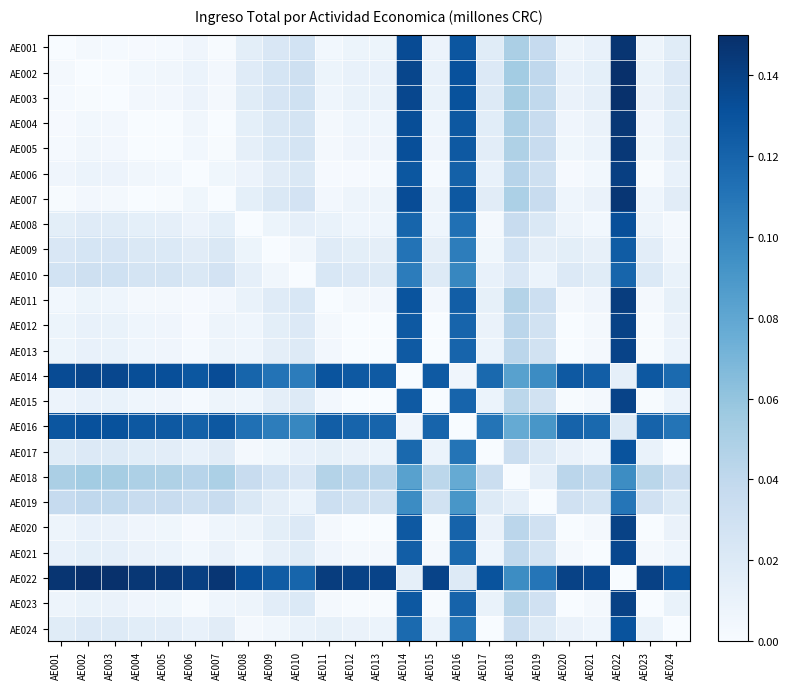

What is the greatest value displayed?

0.1